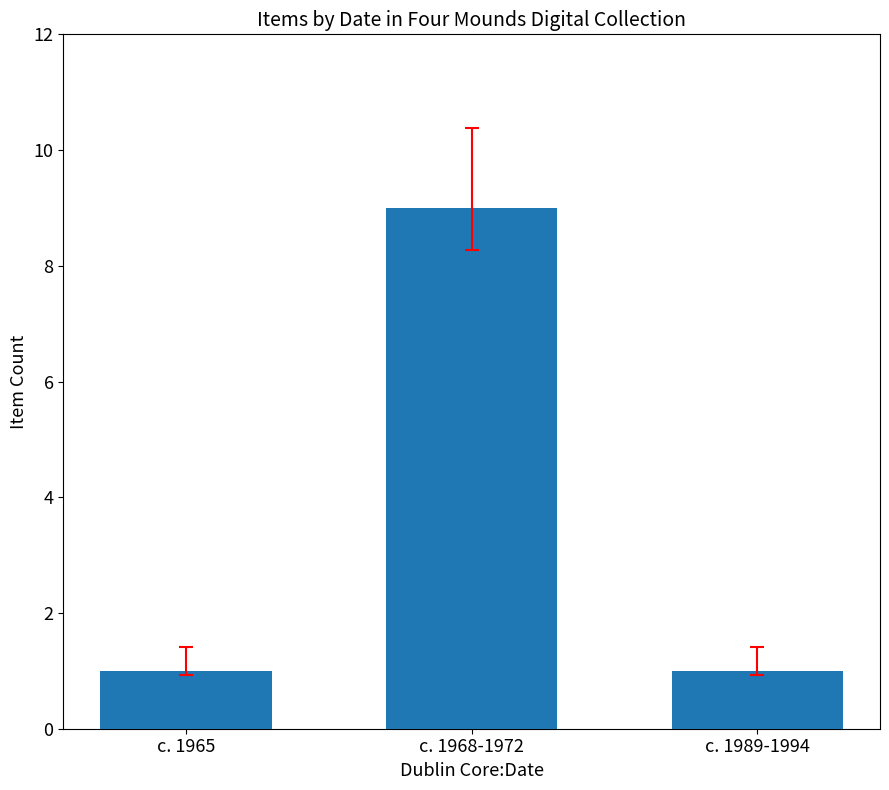

Approximately how many times larger is the value at c. 1989-1994 compared to c. 1965?

1.0